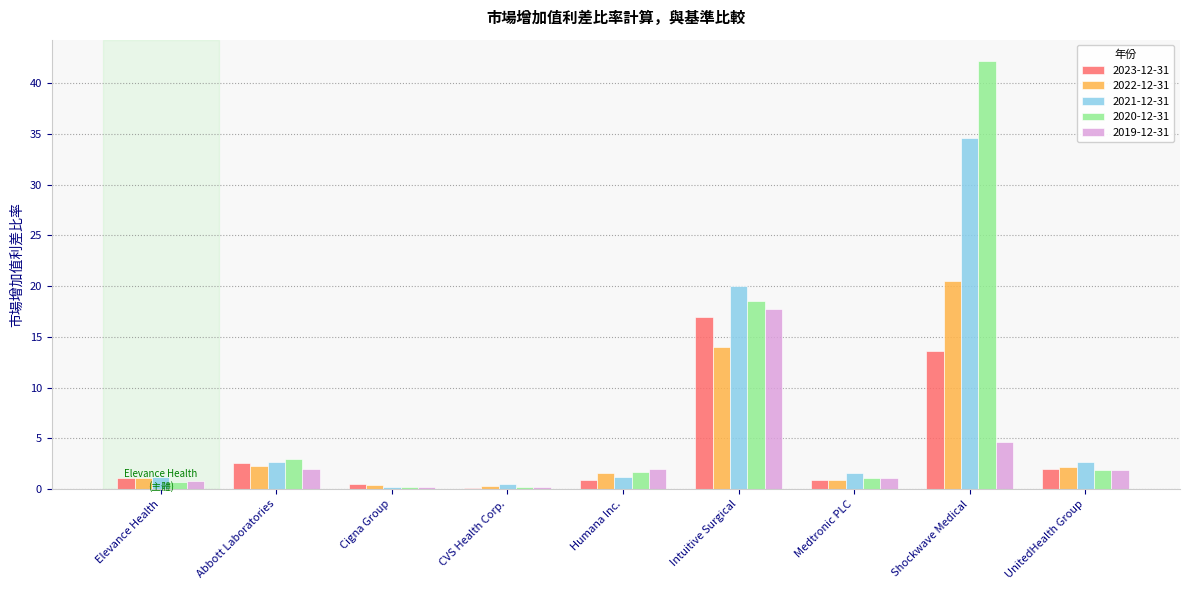

Is it true that 2019-12-31 equals 3.4 at UnitedHealth Group?

False